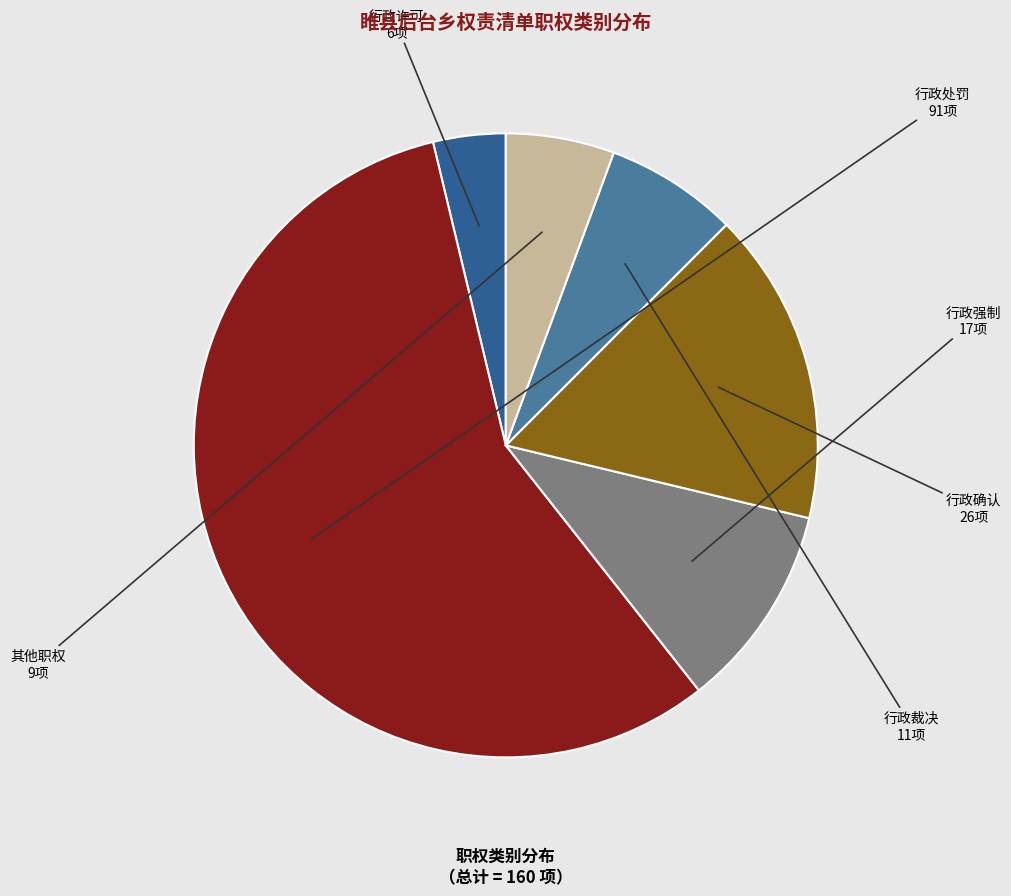

Does any single category account for the majority?

Yes